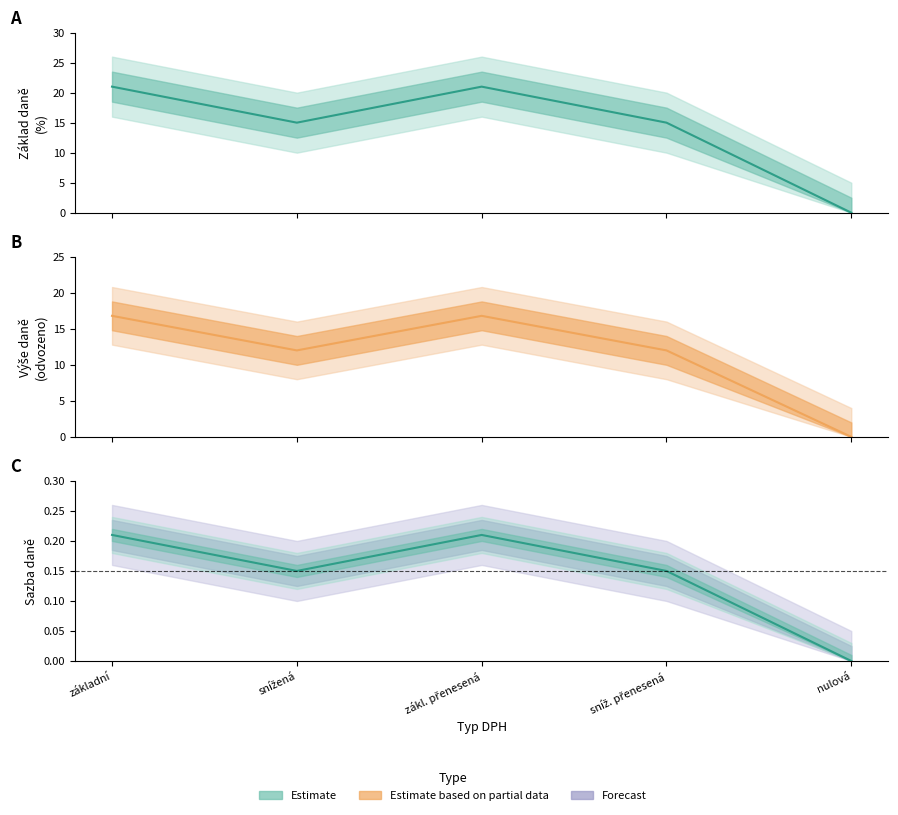

Read the Partial (line) value at základní.

16.8